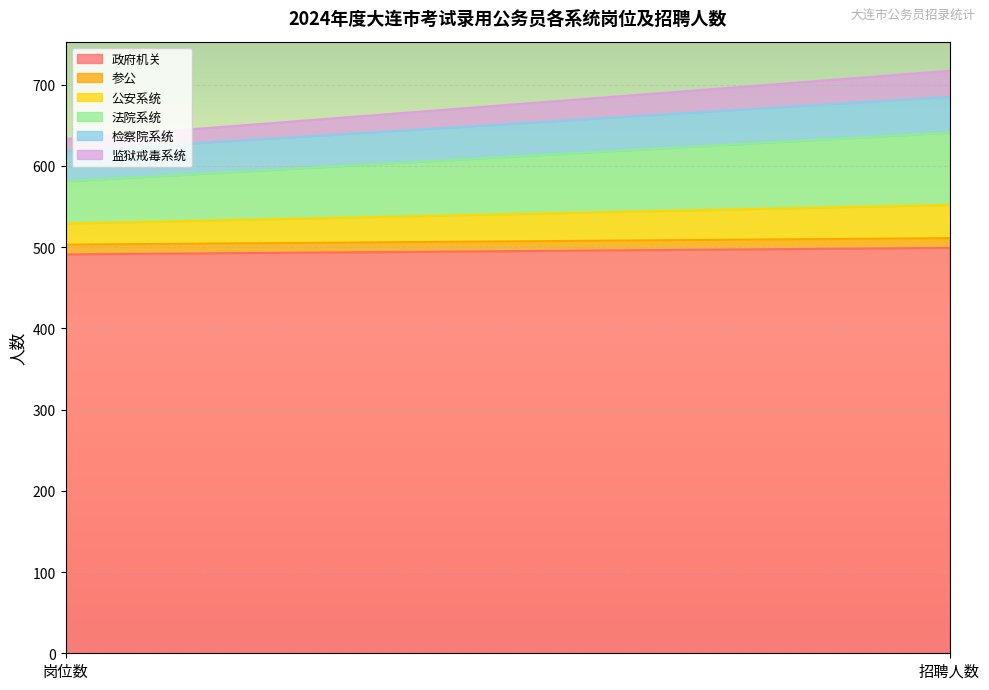

Rank the series by their maximum value, from lowest to highest.

参公, 监狱戒毒系统, 公安系统, 检察院系统, 法院系统, 政府机关